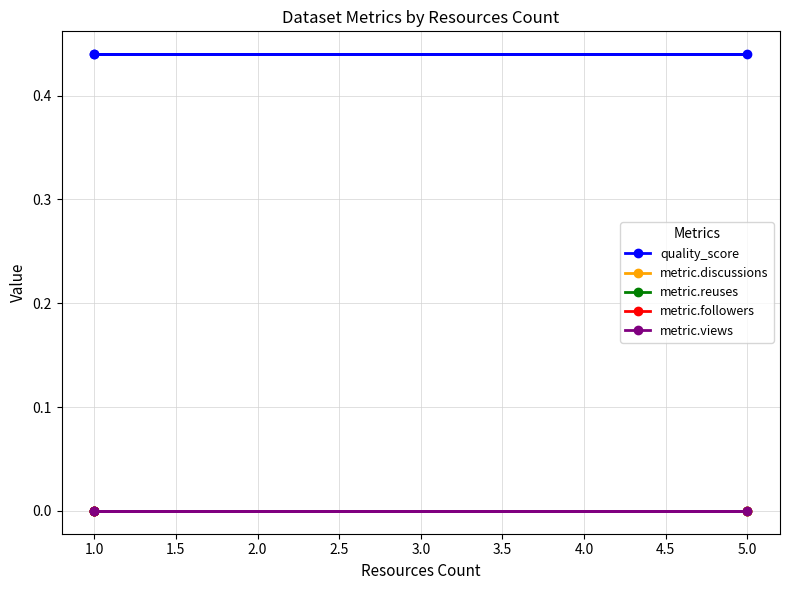

What is the difference between the highest and lowest values at 1.0?

0.4